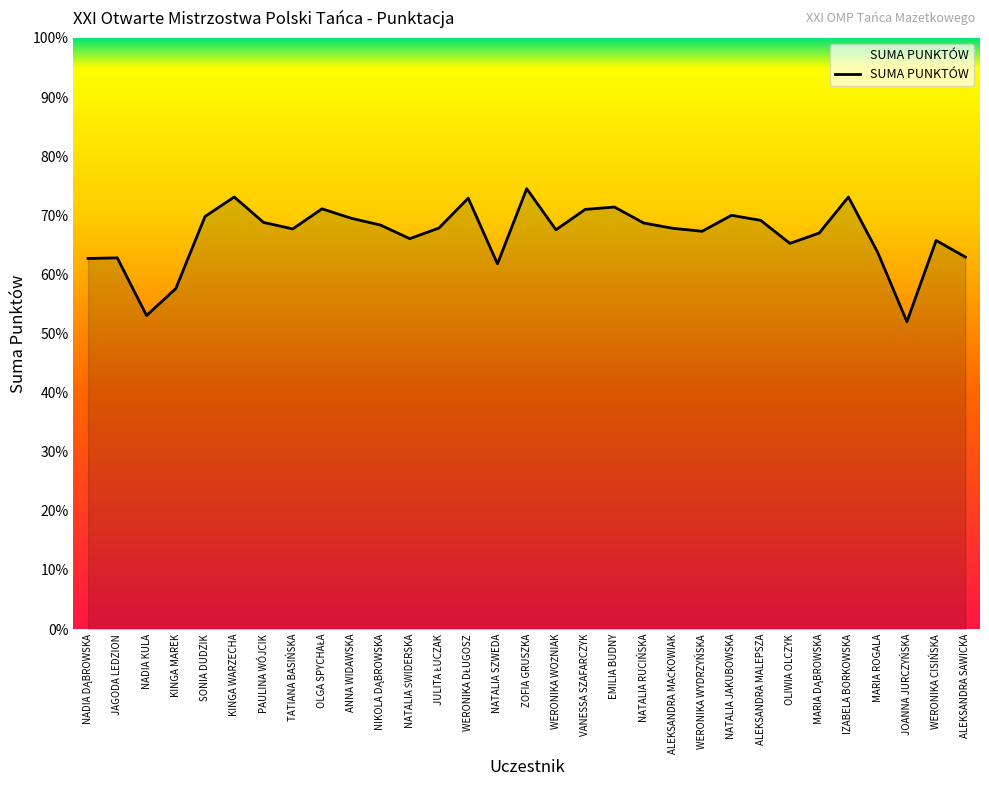

What is the minimum value shown in the chart?

52.0